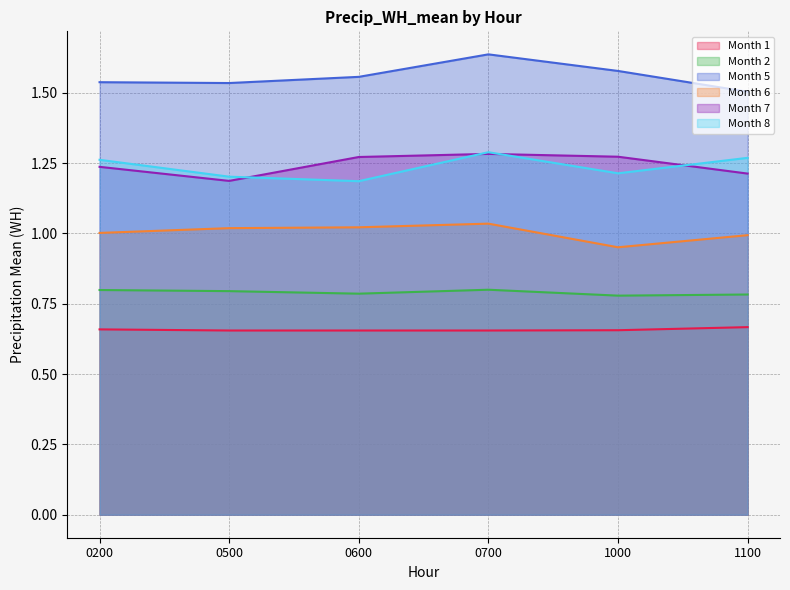

At how many categories does at least one series exceed 0?

6